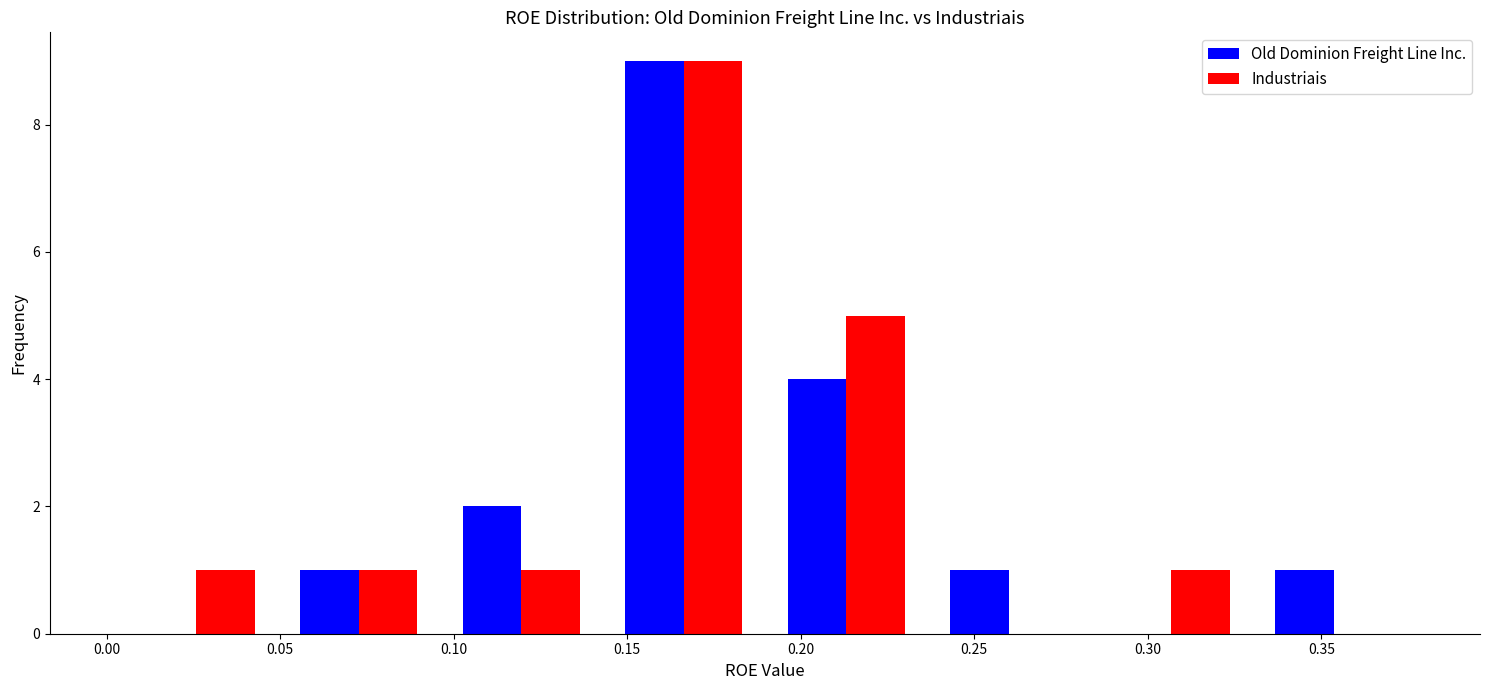

What is the height of the Industriais bar covering 0.095 to 0.145 on the x-axis? Neither the bar edges nor the heights are printed on the chart, so give them approximately, as read against the axes.

1